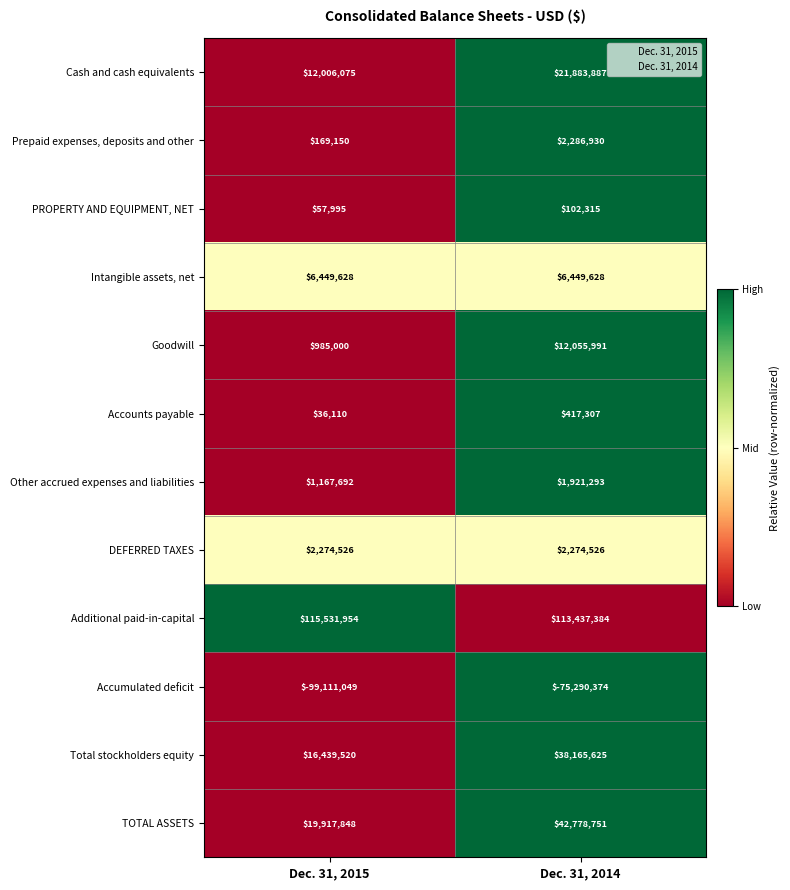

Which series changed the most between Dec. 31, 2015 and Dec. 31, 2014?

Accumulated deficit